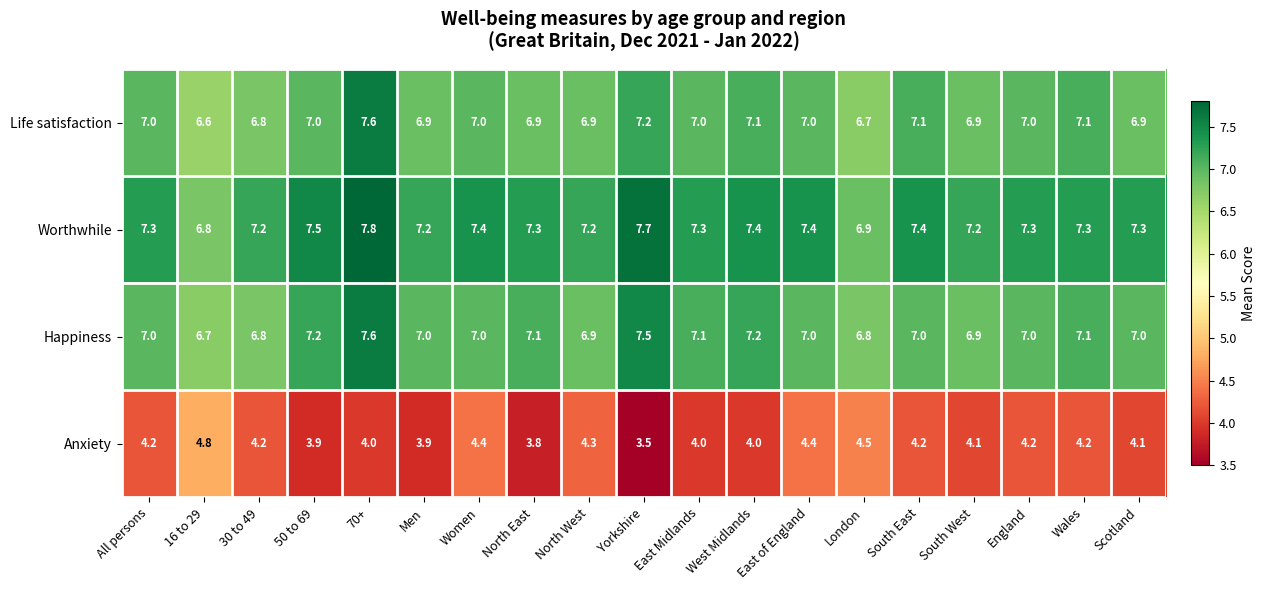

Between 16 to 29 and East of England, which series saw the biggest shift?

Worthwhile